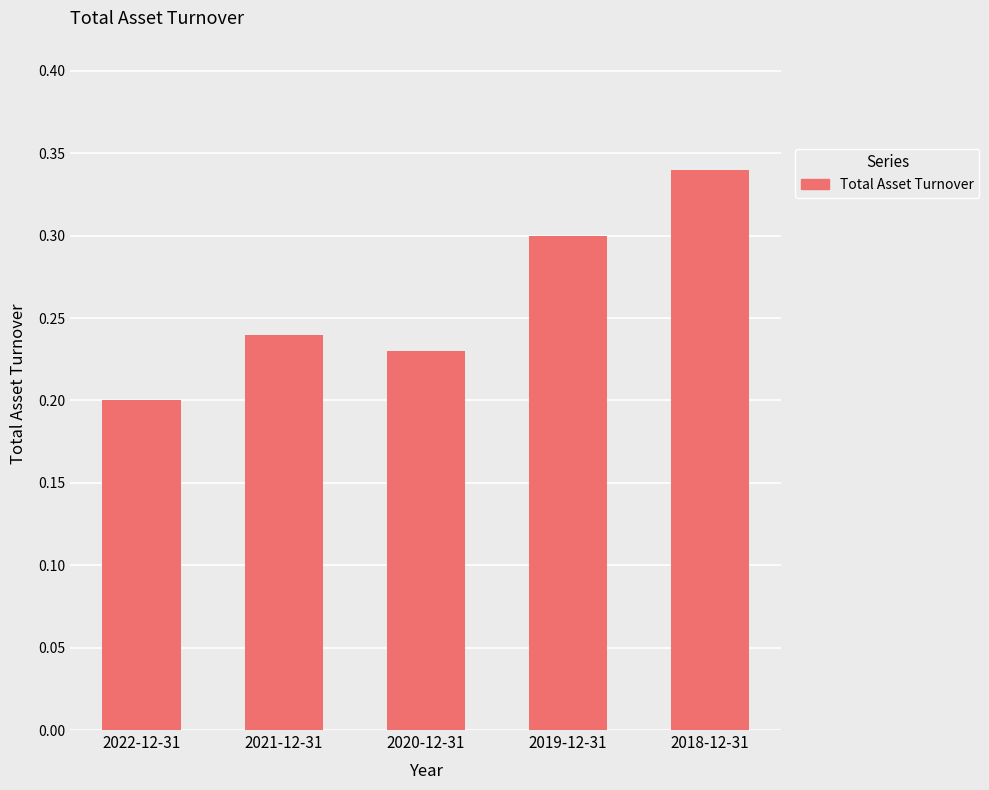

Does the chart contain stacked bars?

No